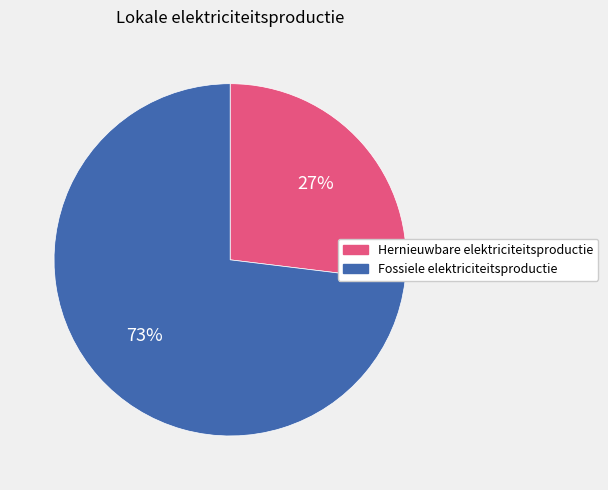

How many slices are in this pie chart?

2